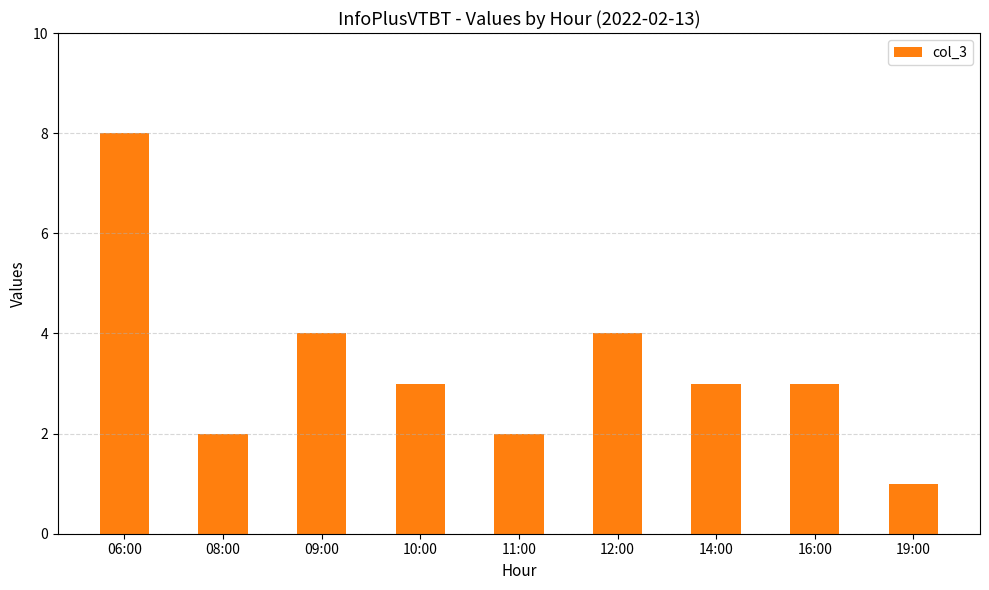

The chart shows a value of 3 at 09:00. True or false?

False